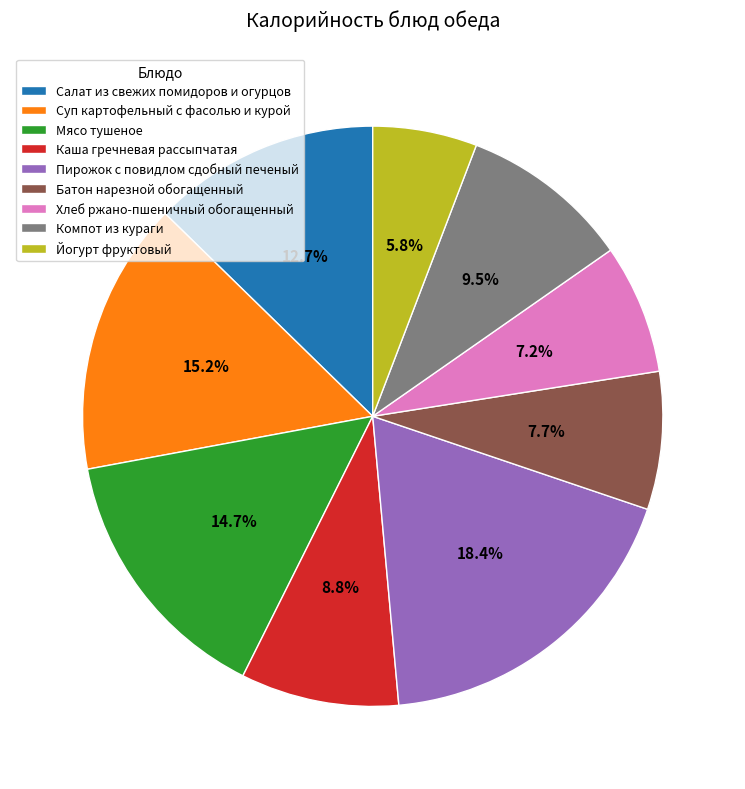

What is the ratio of the value at Хлеб ржано-пшеничный обогащенный to the value at Мясо тушеное?

0.5